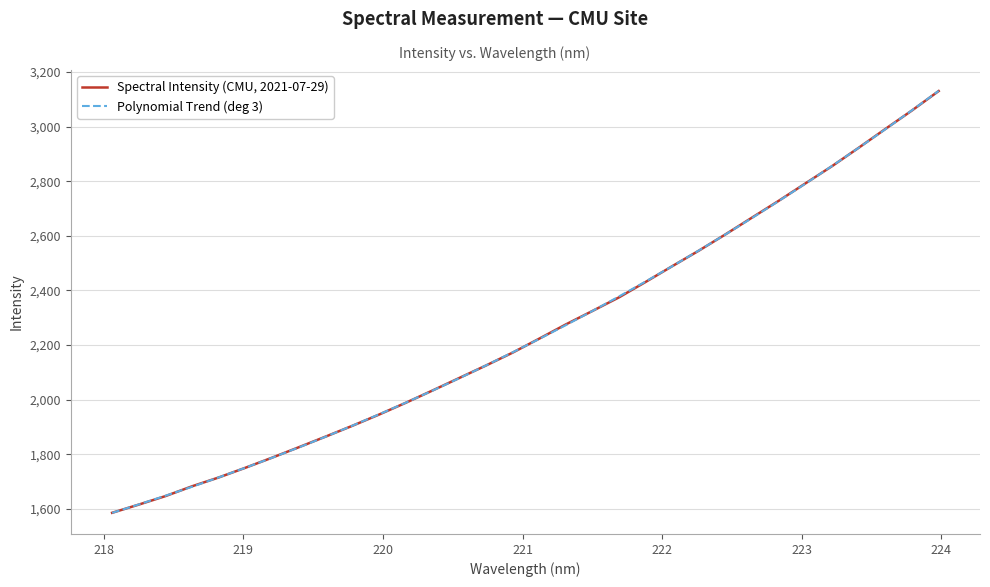

What is the greatest value displayed?

3131.0